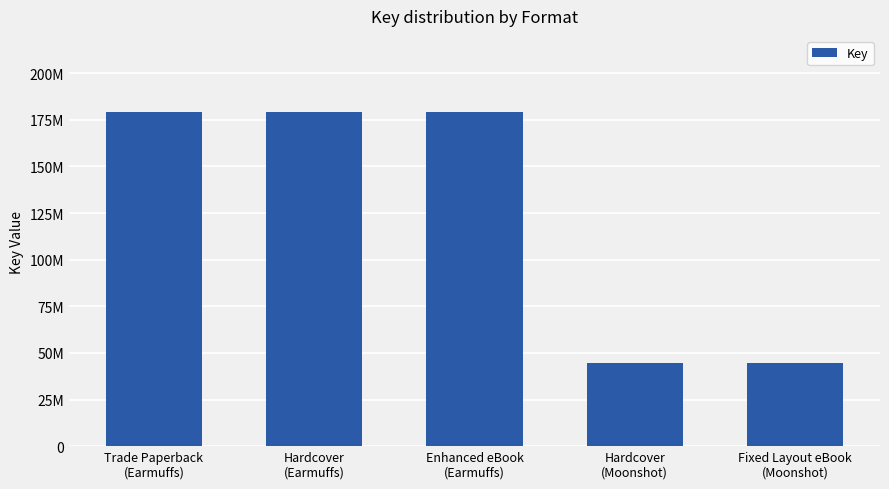

What is the label of the 3rd bar from the left?

Enhanced eBook
(Earmuffs)